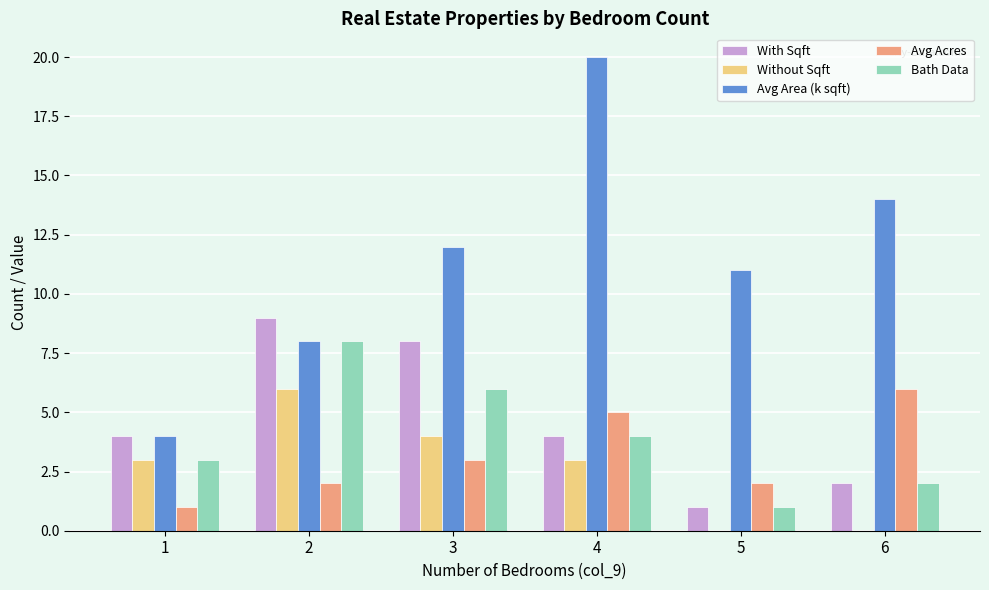

What is the sum of all Avg Acres values?

19